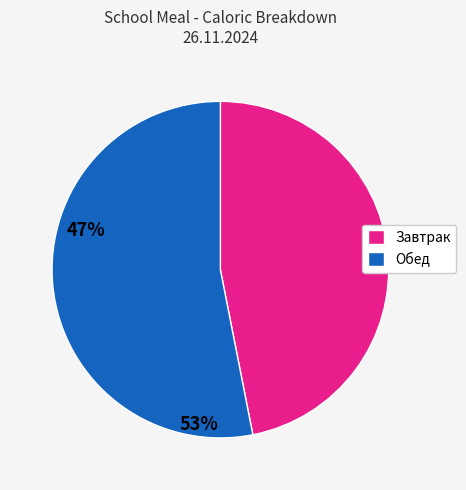

Does any single category account for the majority?

Yes